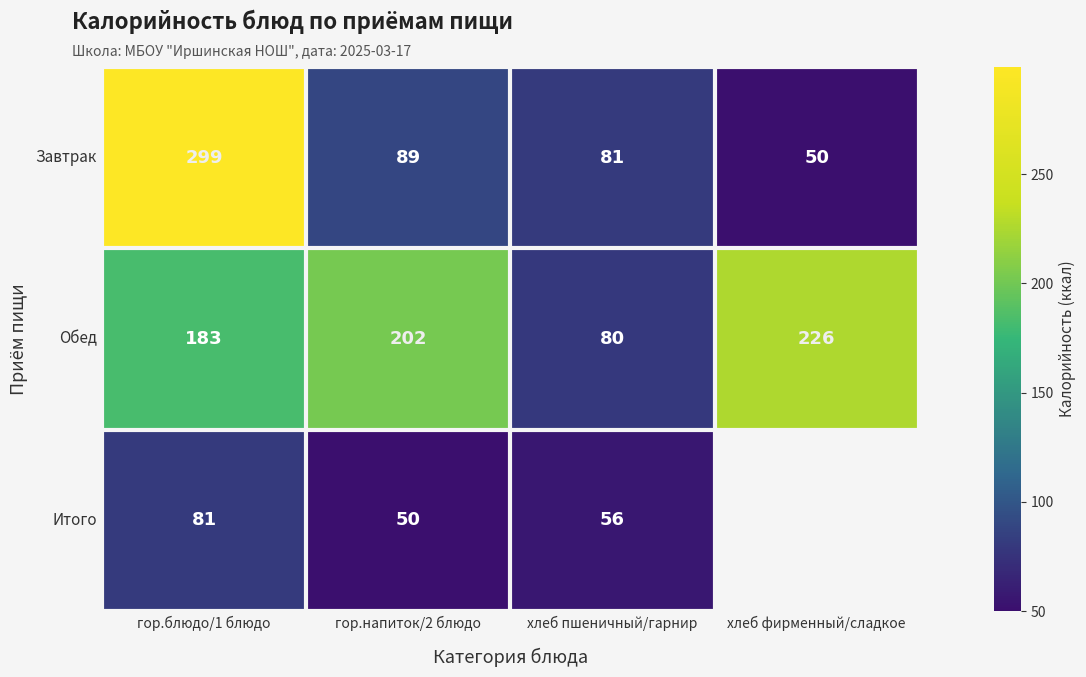

How many data points in Обед are less than 202?

2